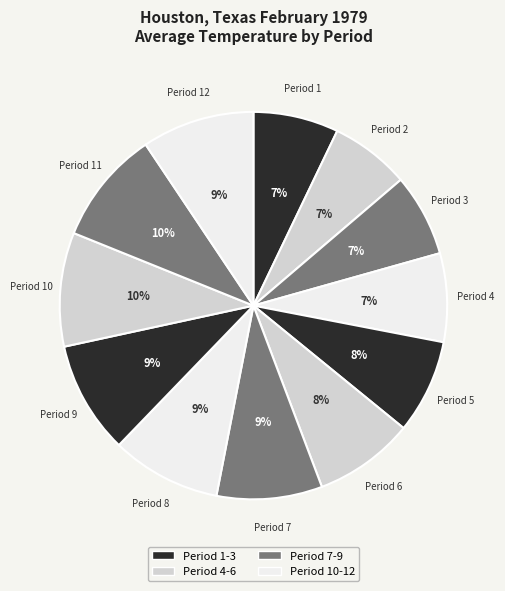

Does any single category account for the majority?

No